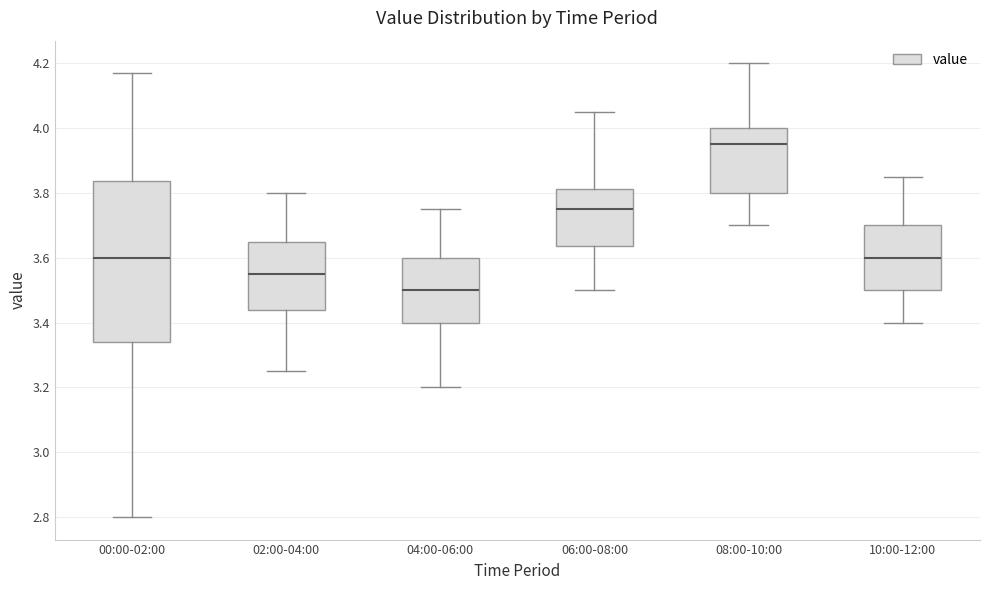

Which box has the lowest median line?

04:00-06:00